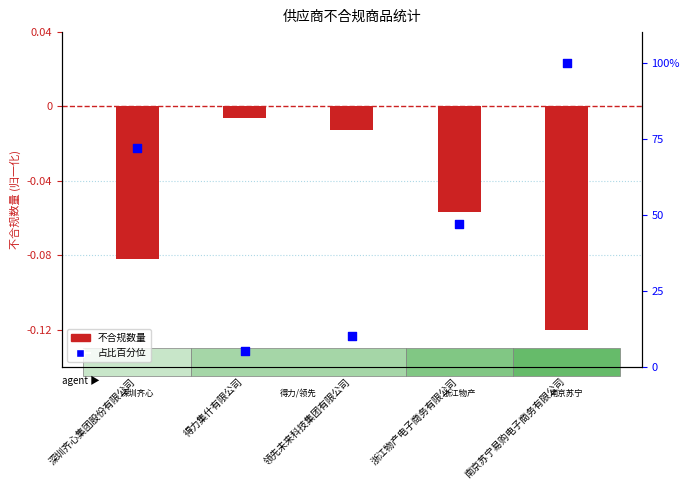

Is the value of 不合规数量 at 深圳齐心集团股份有限公司 greater than the value of 占比百分位 at 深圳齐心集团股份有限公司?

No